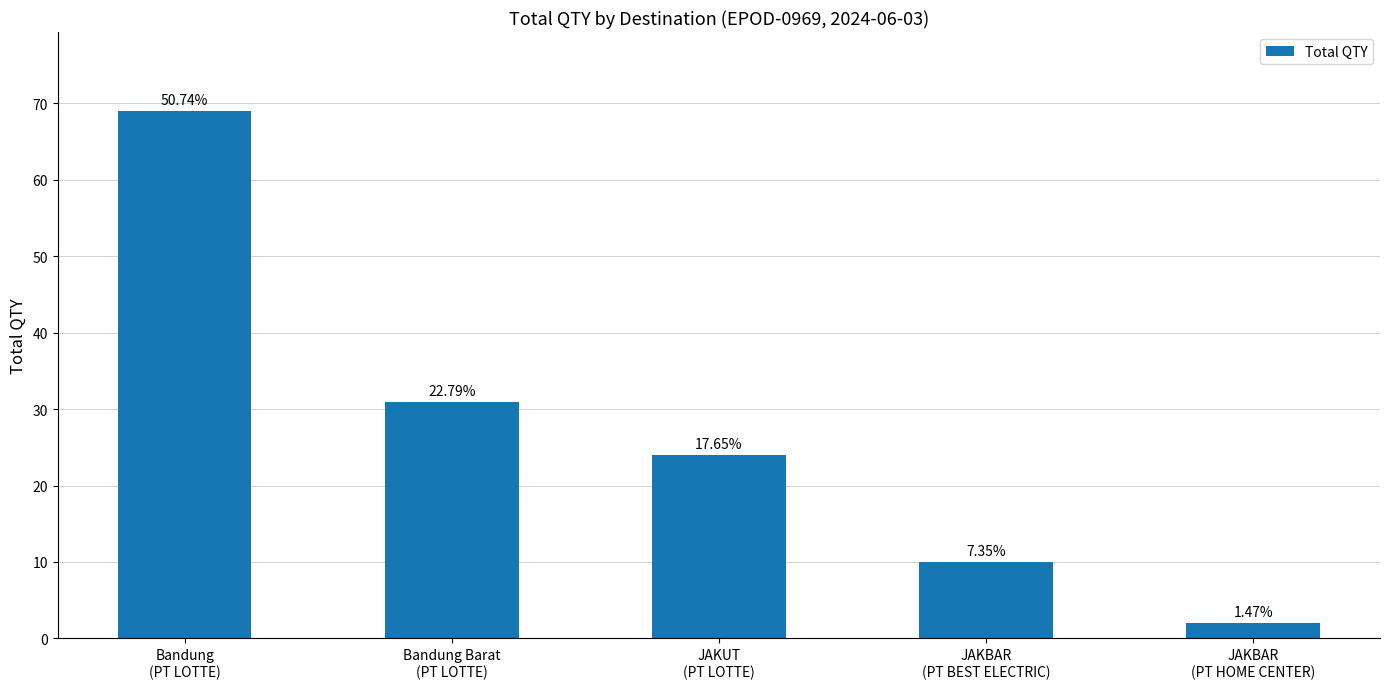

What is the value of the 5th bar from the left?

2